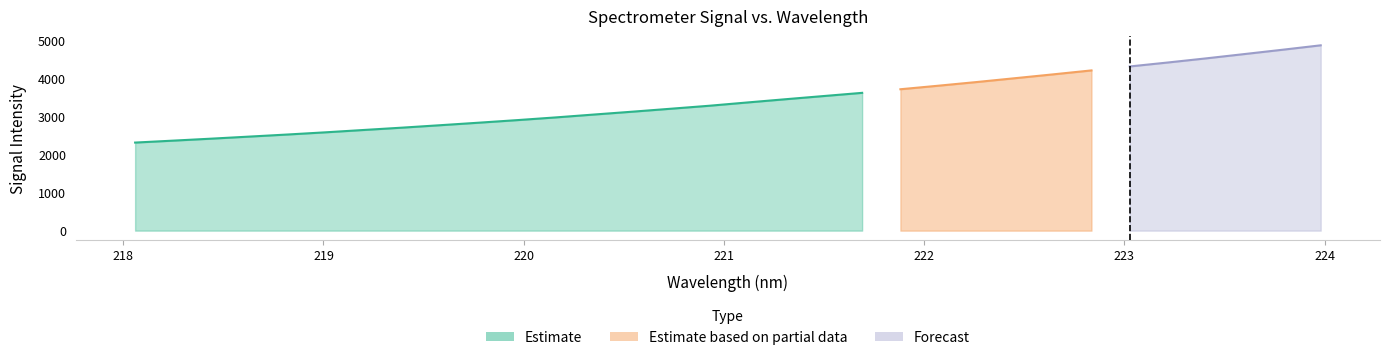

True or false: the data has more than 1 interior local peaks.

False